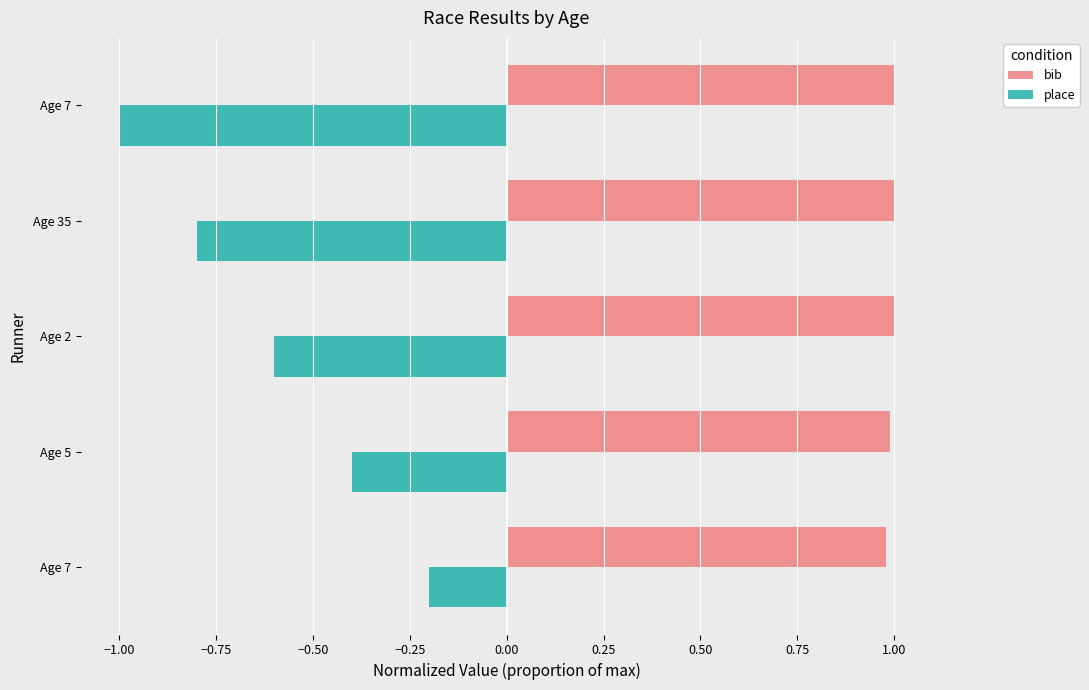

Reading left to right, what are all the values shown in this chart?

bib: 1.0	1.0	1.0	1.0	1.0
place: -0.2	-0.4	-0.6	-0.8	-1.0